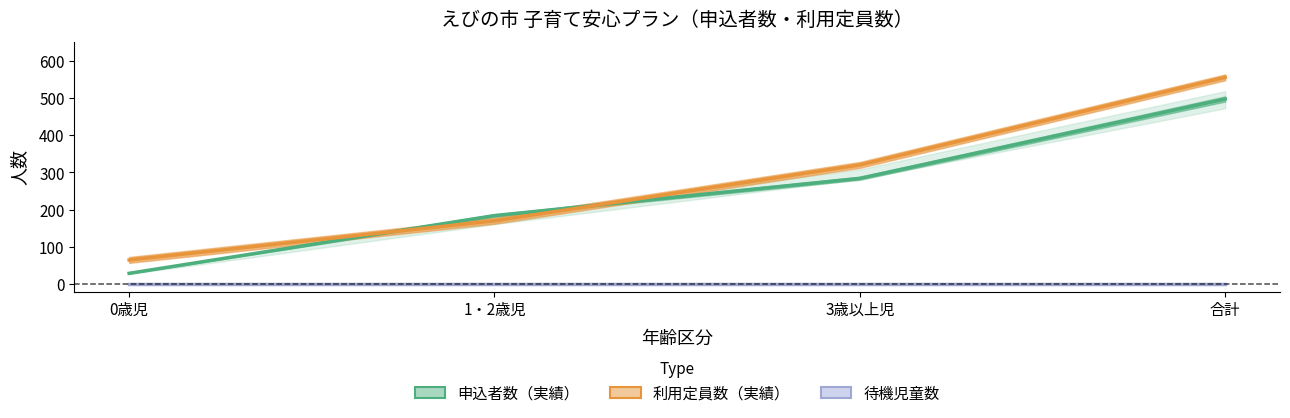

What is the label of the 3rd point from the right?

1・2歳児